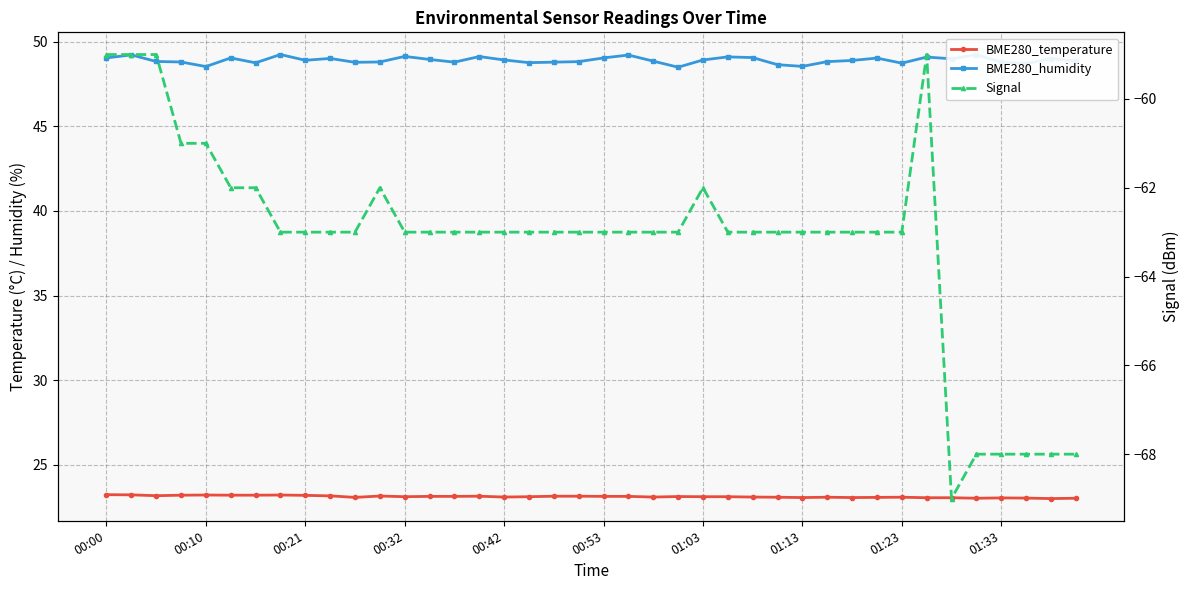

Which series has the widest spread of values?

Signal